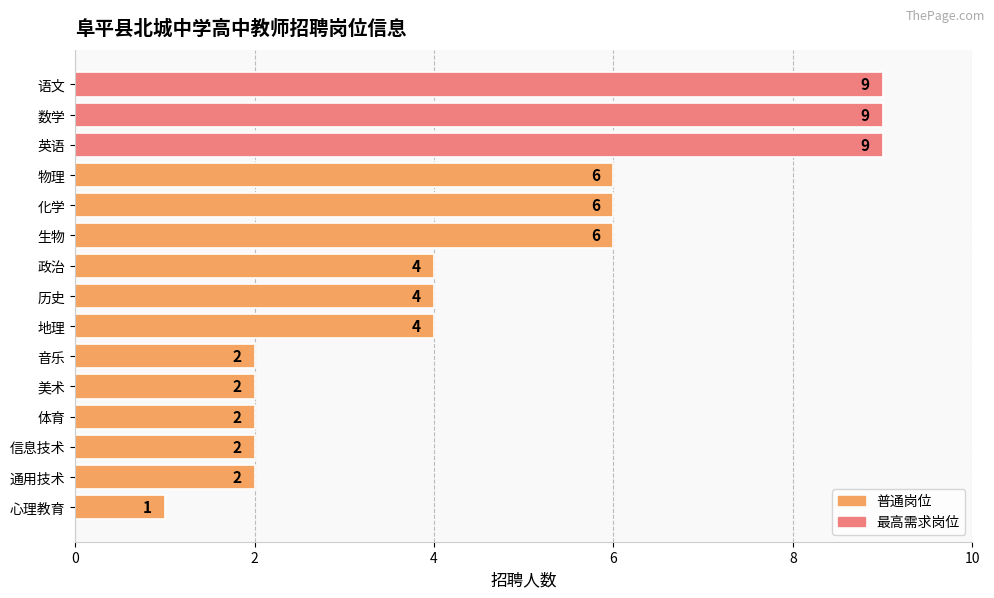

How many series are shown in this chart?

1